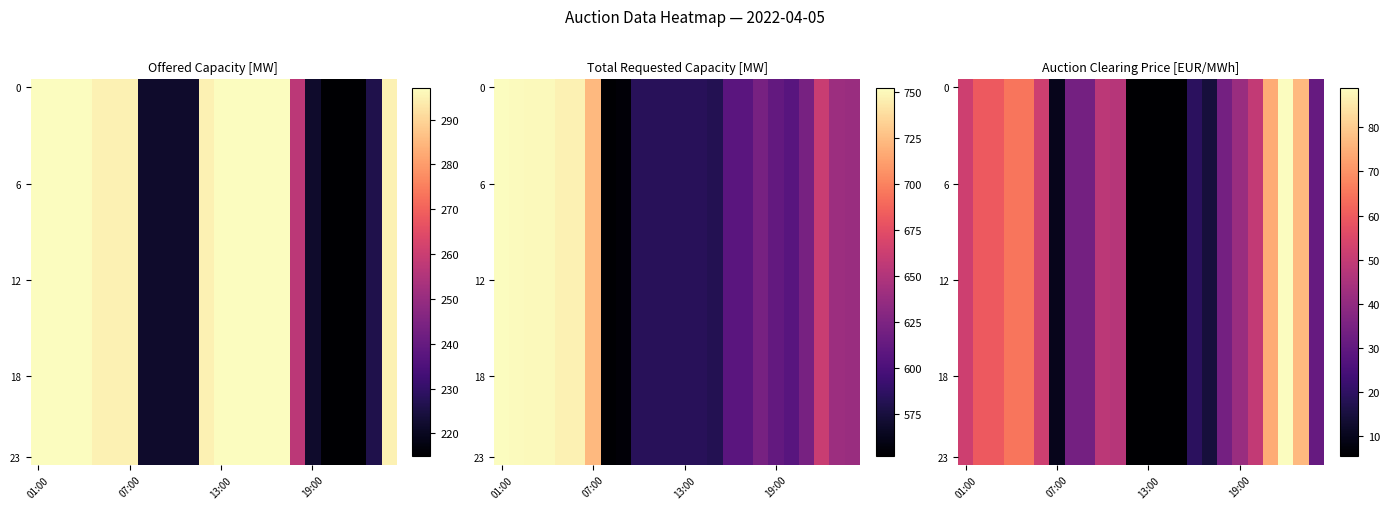

Which label corresponds to the largest value in the chart?

21